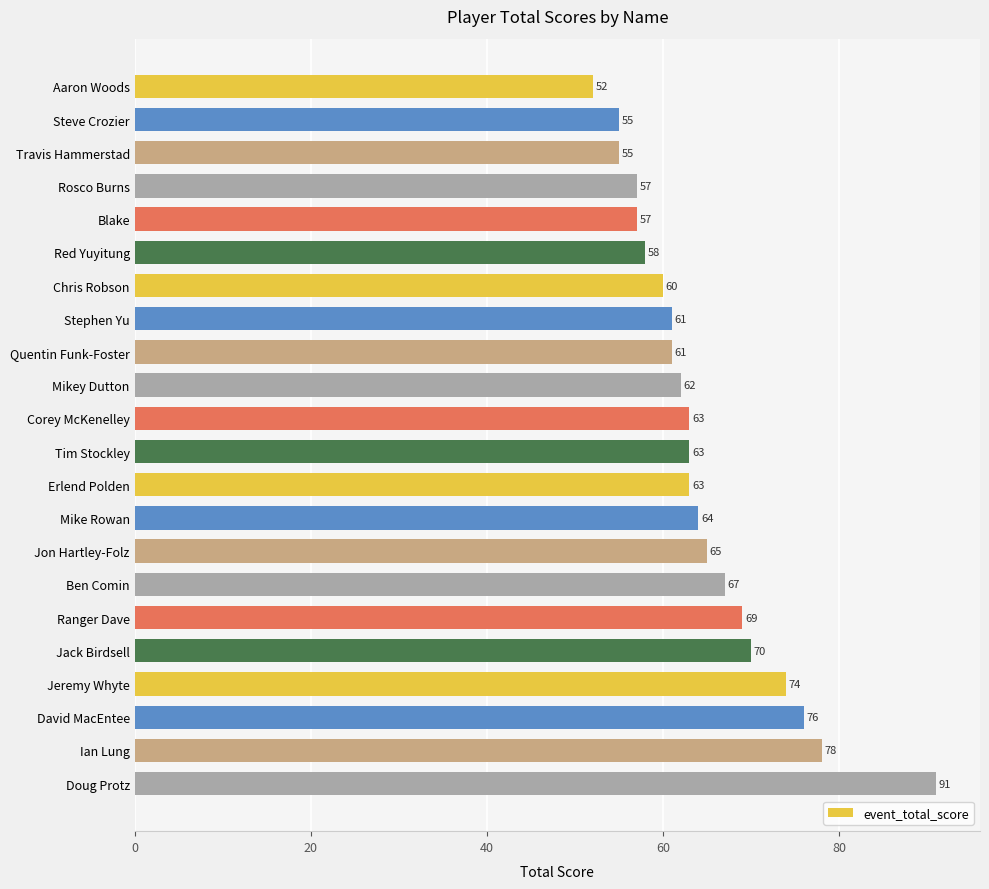

The chart shows a value of 52 at Aaron Woods. True or false?

True